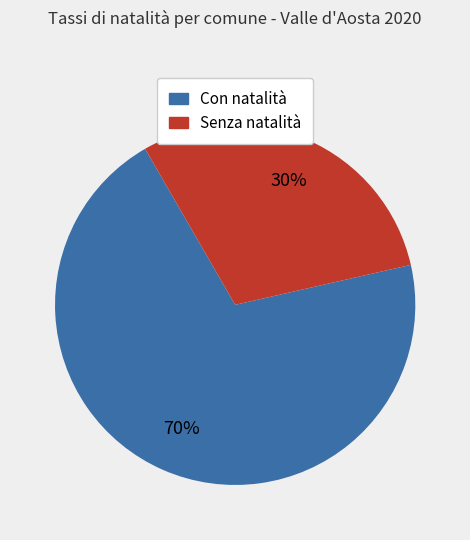

To the nearest percent, what is the difference between the largest and smallest slice percentages?

40%